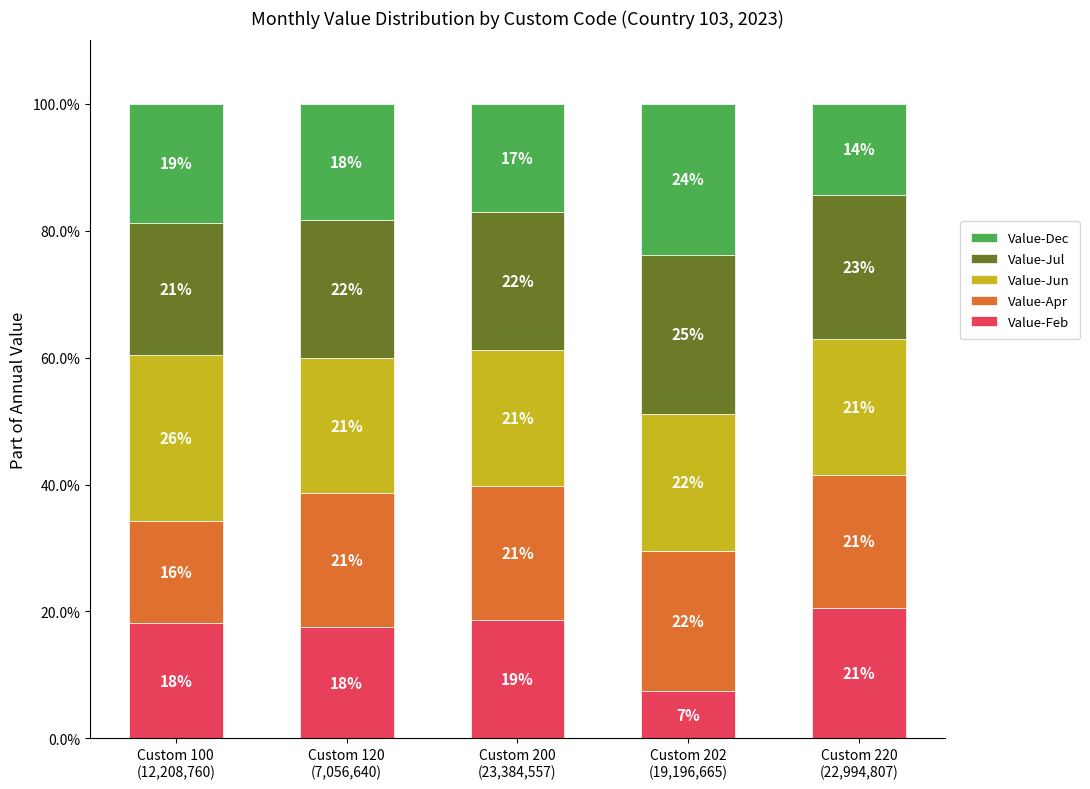

What is the minimum value for Value-Feb?

7.5